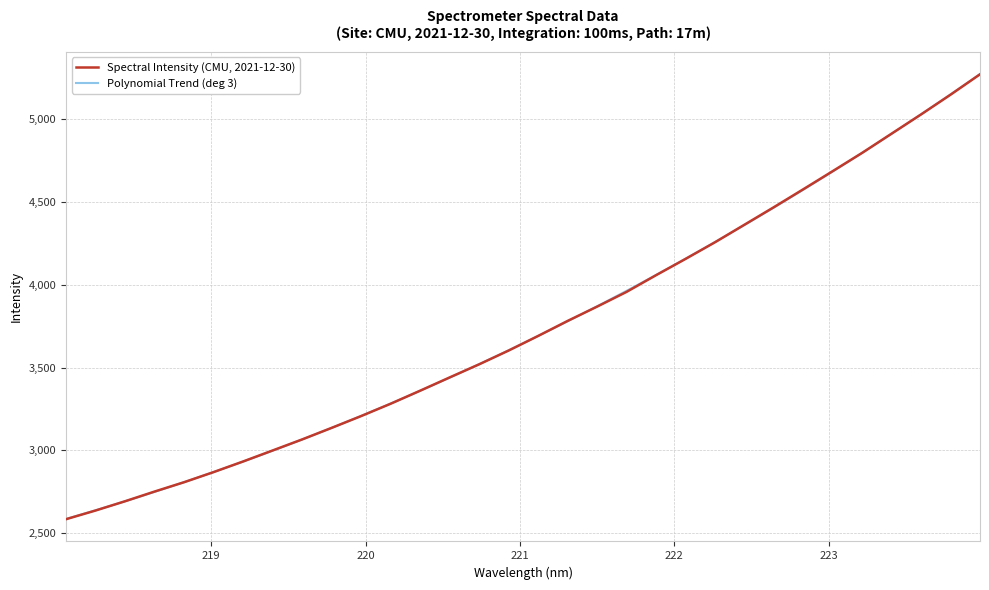

Rank the categories by value from highest to lowest.

223.9802, 223.7895, 223.5987, 223.408, 223.2172, 223.0264, 222.8355, 222.6447, 222.4538, 222.263, 222.0721, 221.8812, 221.6902, 221.4993, 221.3083, 221.1174, 220.9264, 220.7354, 220.5444, 220.3533, 220.1623, 219.9712, 219.7801, 219.589, 219.3979, 219.2067, 219.0156, 218.8244, 218.6332, 218.442, 218.2508, 218.0596